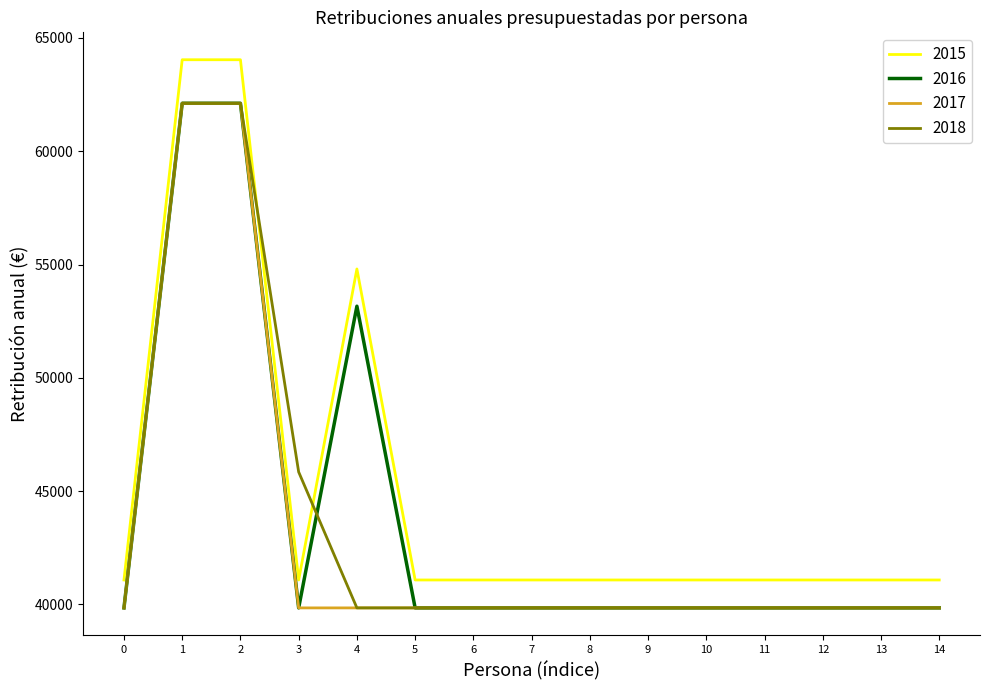

Which series has the widest spread of values?

2015